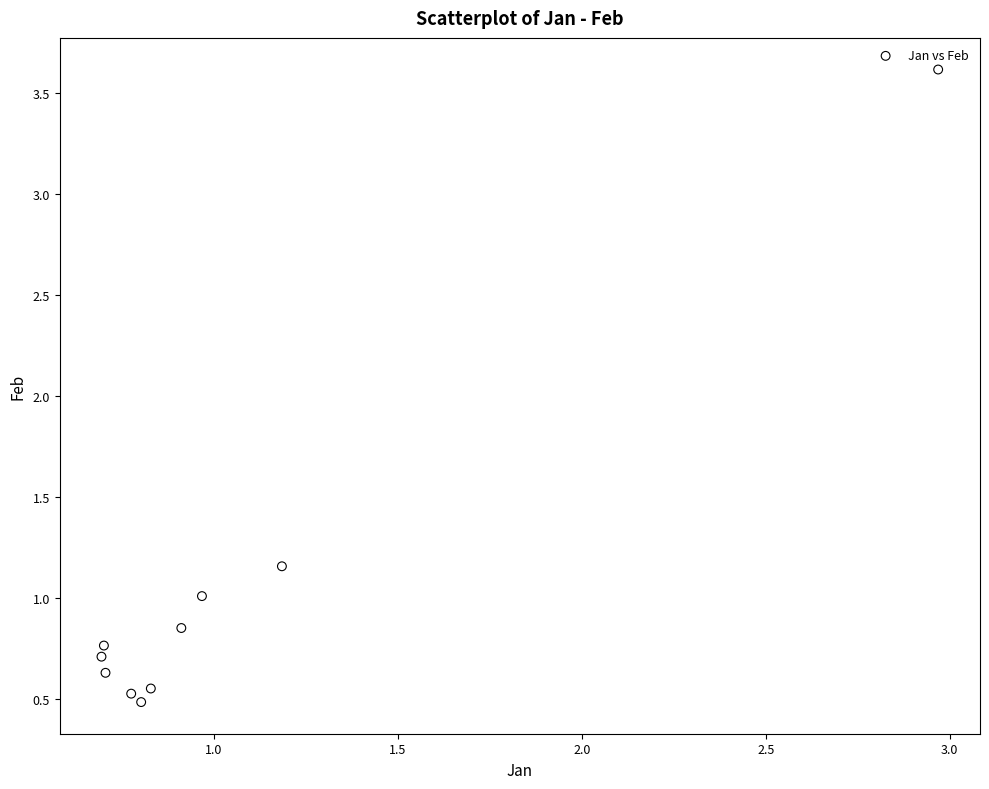

What is the average X value?

1.1